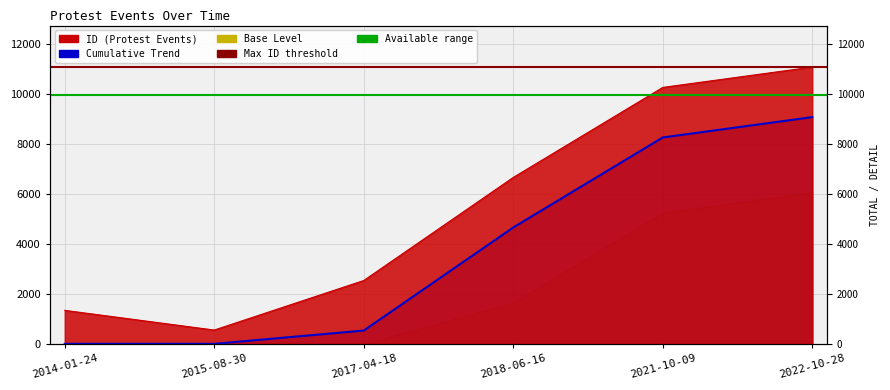

List the labels in order of value, smallest first.

2015-08-30, 2014-01-24, 2017-04-18, 2018-06-16, 2021-10-09, 2022-10-28